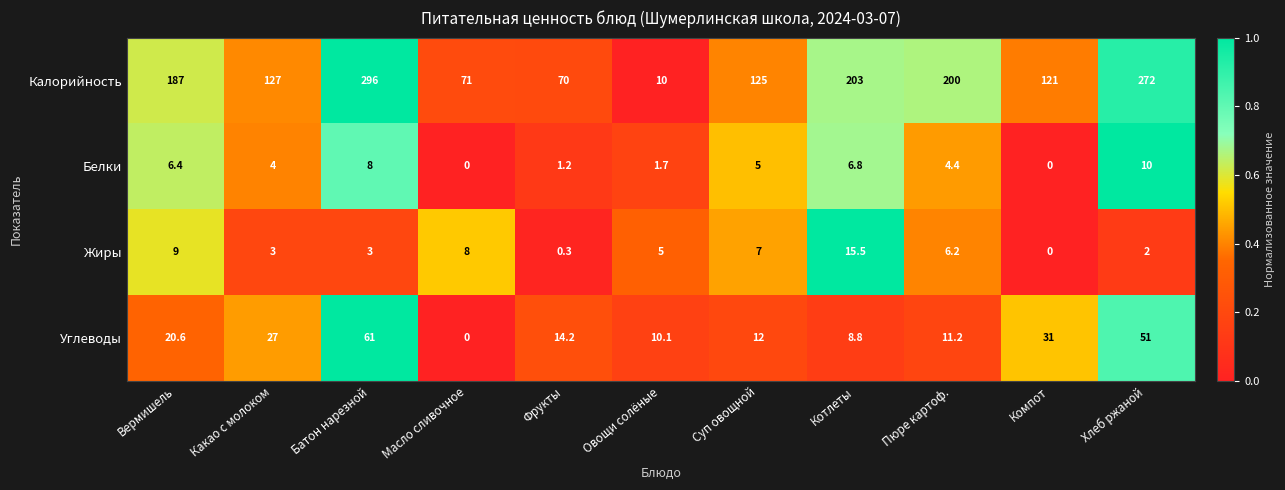

What is the spread (max minus min) of values at Котлеты?

196.2